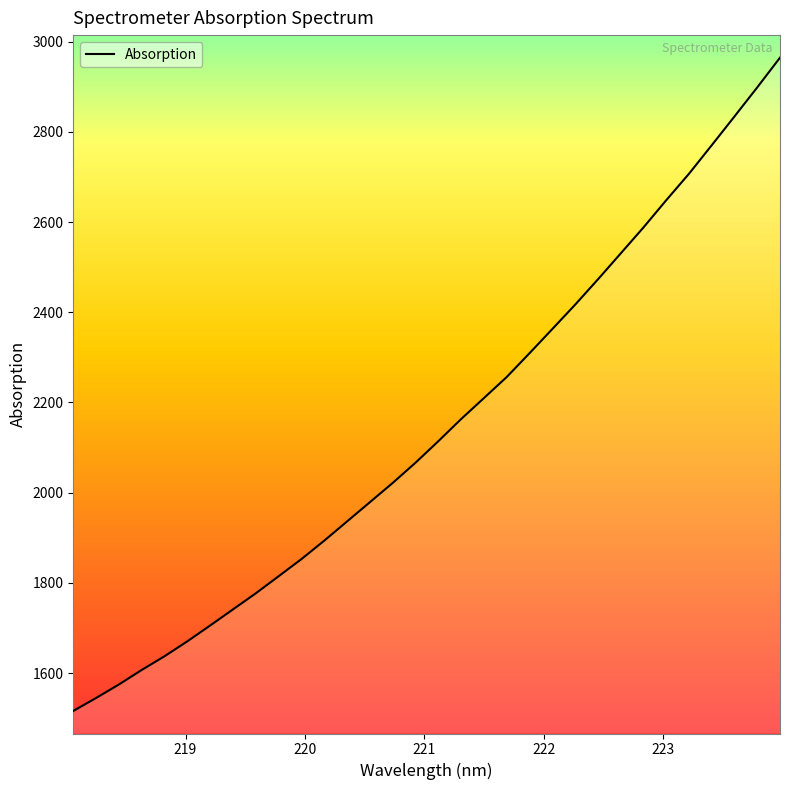

What is the difference between the second highest and second lowest values?

1353.3